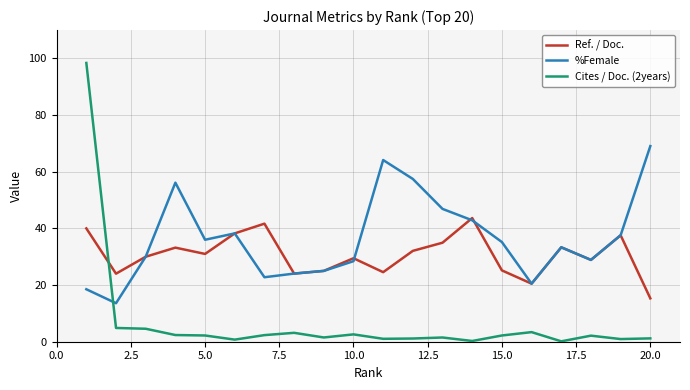

Which series has the widest spread of values?

Cites / Doc. (2years)